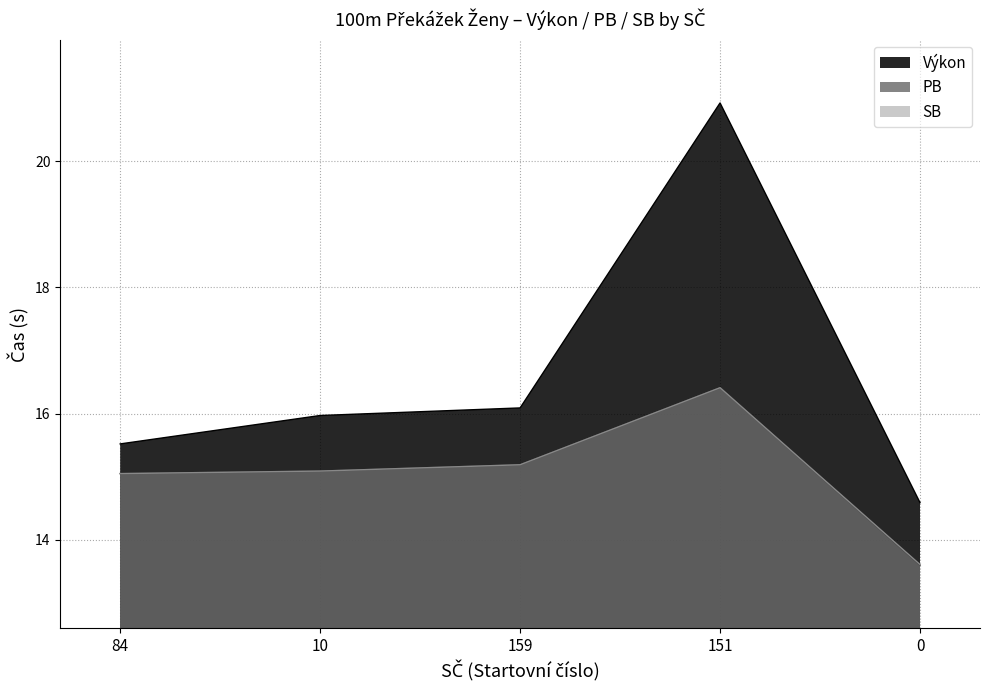

What are all the series names shown in the legend?

Výkon, PB, SB